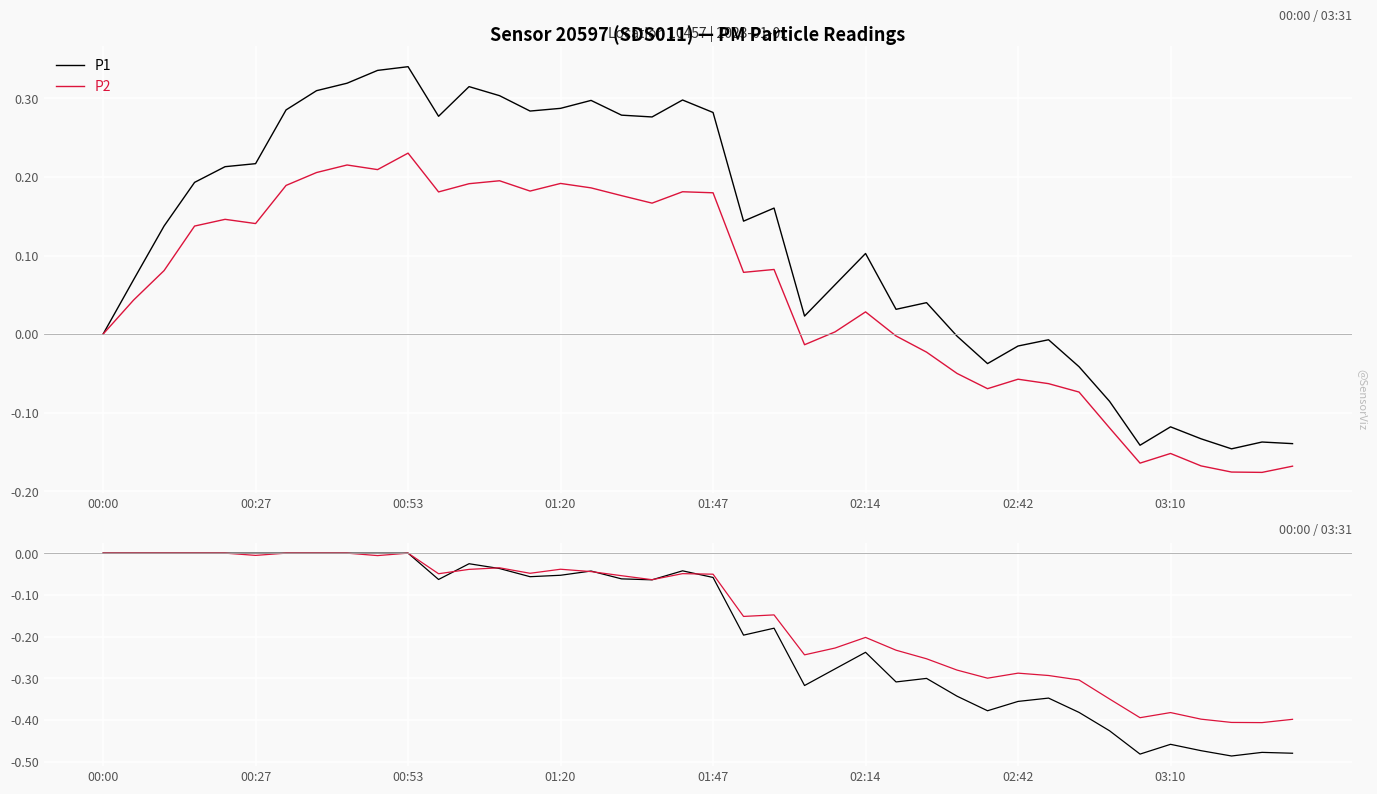

Between which two adjacent categories do P2 and P1 first intersect?

11 and 12